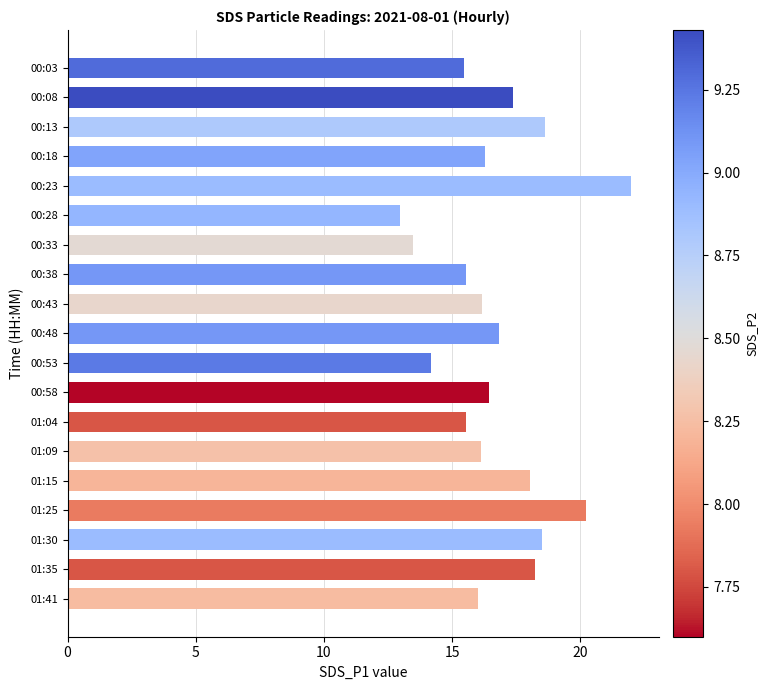

Approximately how many times larger is the value at 00:23 compared to 00:43?

1.4